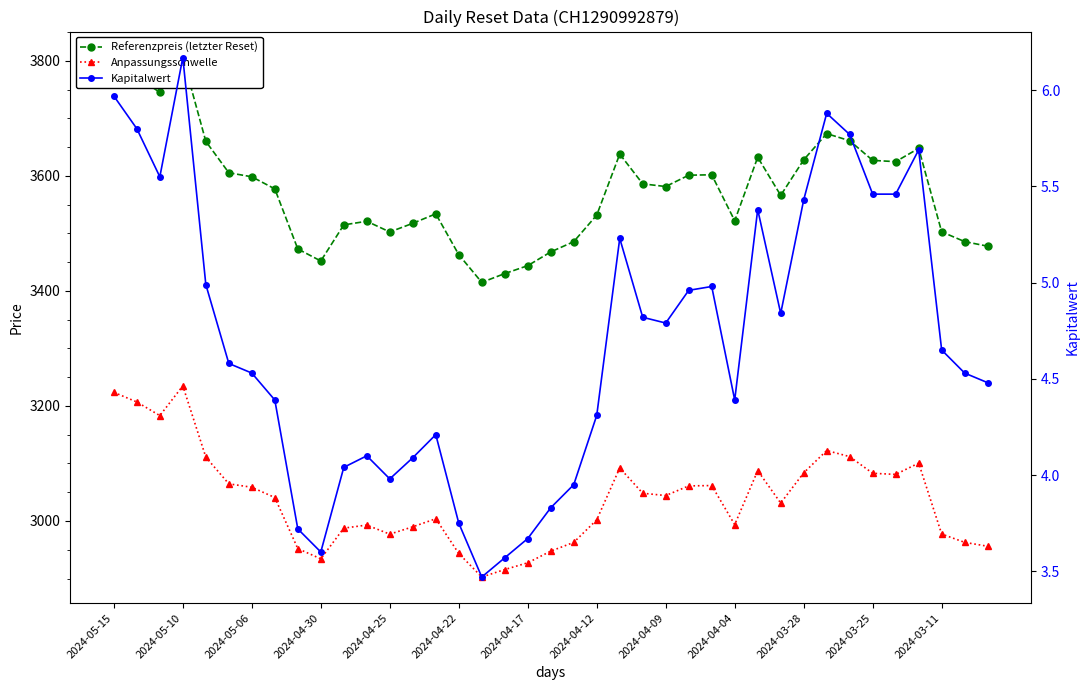

Which has a higher value, 17 or 25?

25